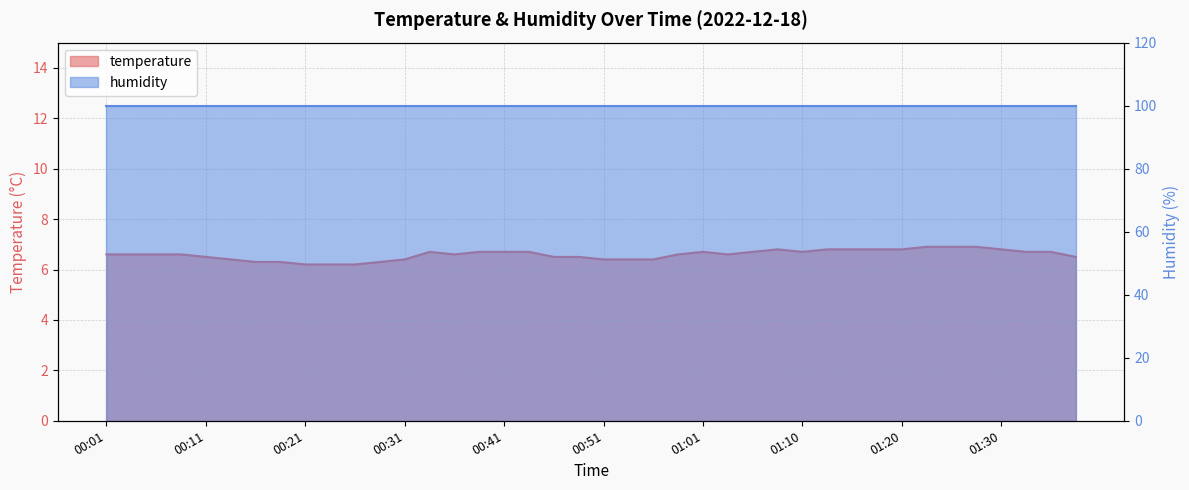

What is the average value?

6.6